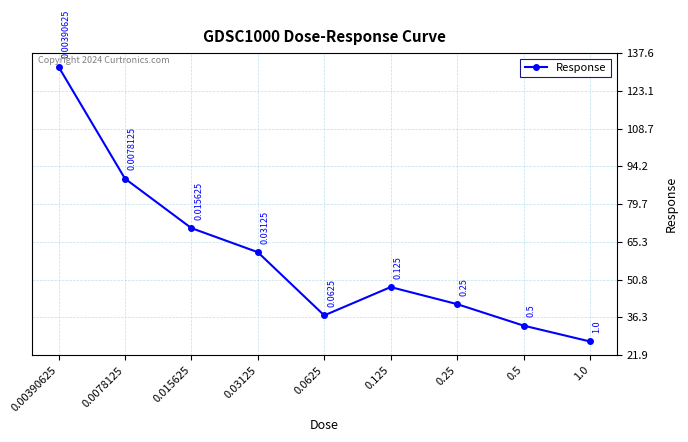

At which label is the value closest to 79?

0.015625